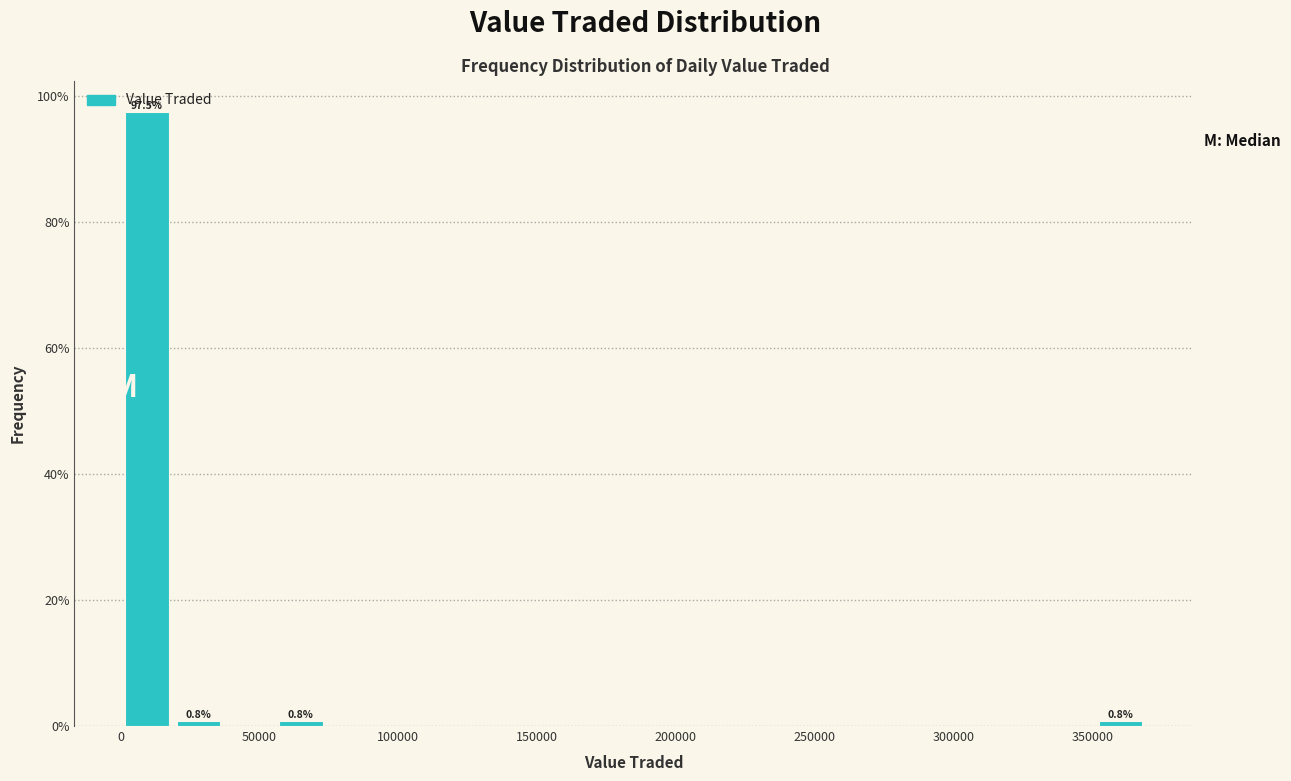

Around what value on the x-axis is the tallest bar? Give the approximate position of its centre, as read against the axis.

10000